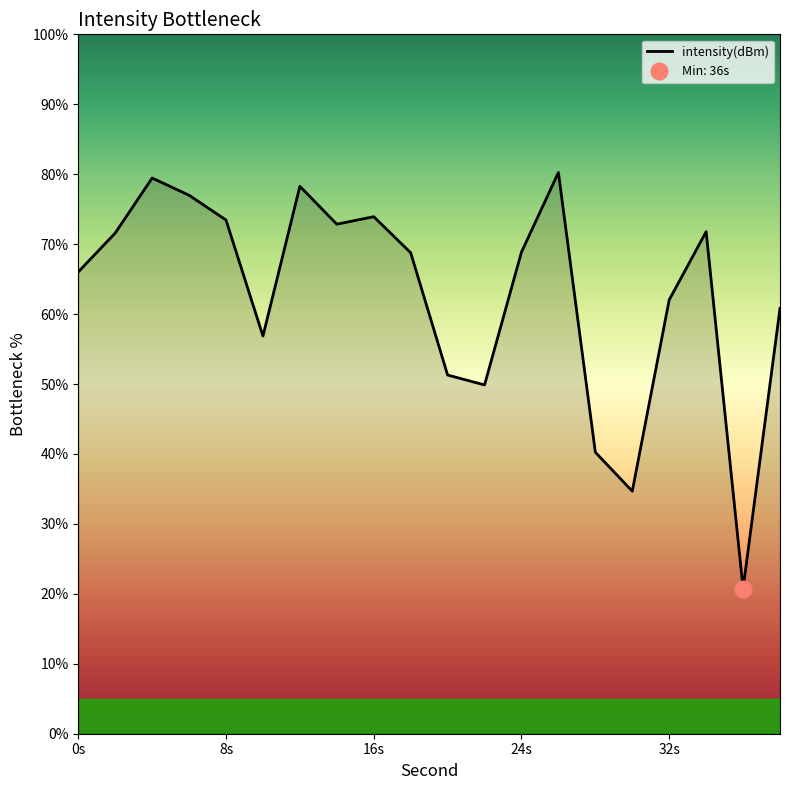

How many distinct data groups are displayed?

1